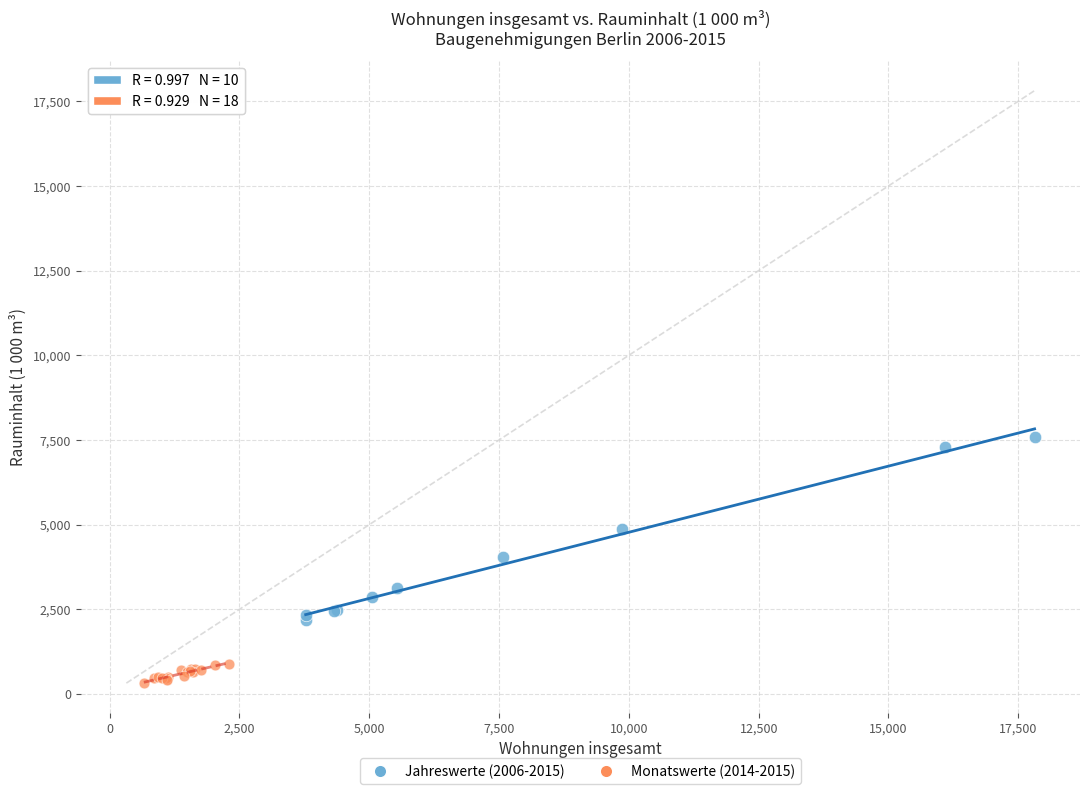

Which series reaches the maximum Y coordinate?

Jahreswerte (2006-2015)